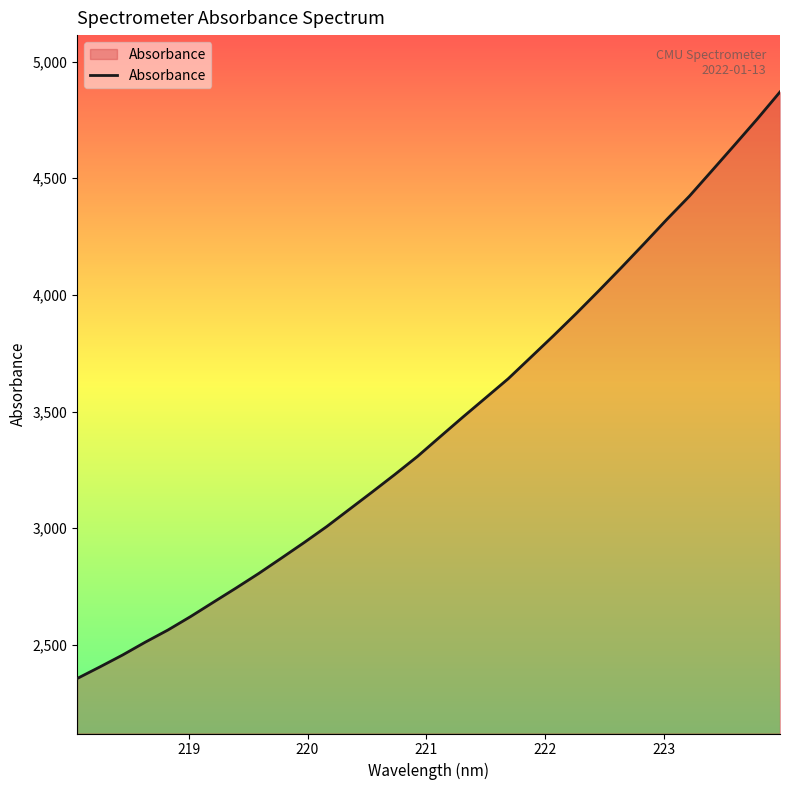

How many distinct data groups are displayed?

1